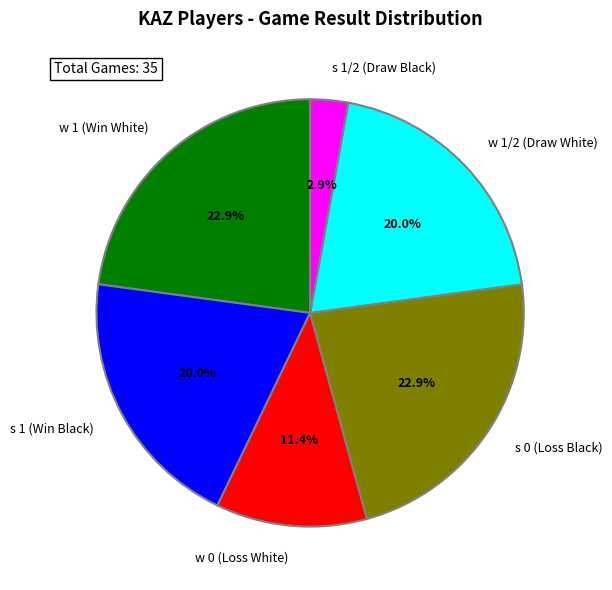

Is the sum of w 1/2 (Draw White) and w 1 (Win White) greater than half?

No